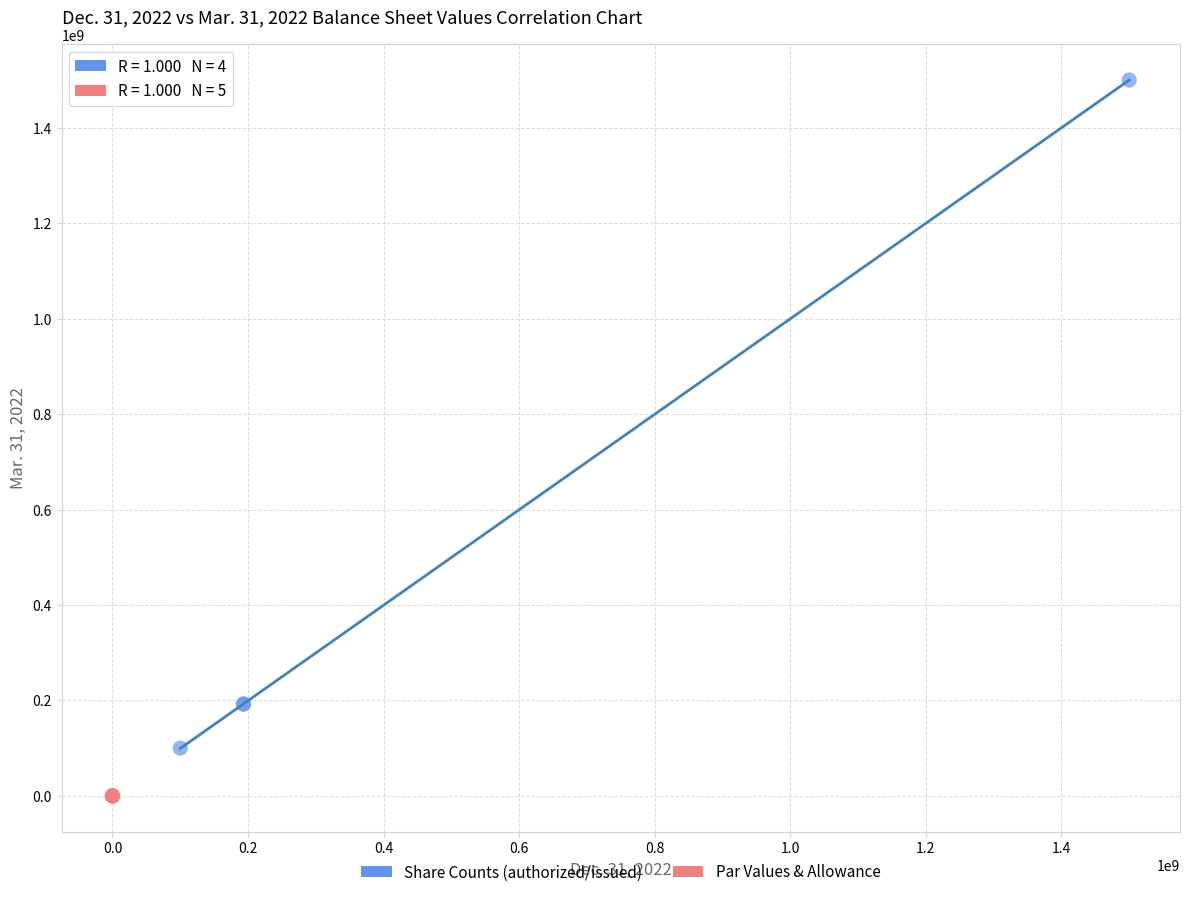

Which series has the widest spread of Y values?

Share Counts (authorized/issued)